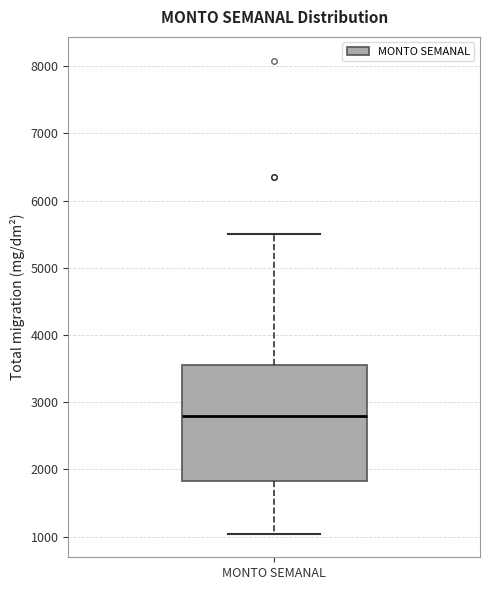

Where is the upper edge of the box for MONTO SEMANAL on the y-axis? The values are not printed on the chart, so give them approximately, as read against the axis.

3600